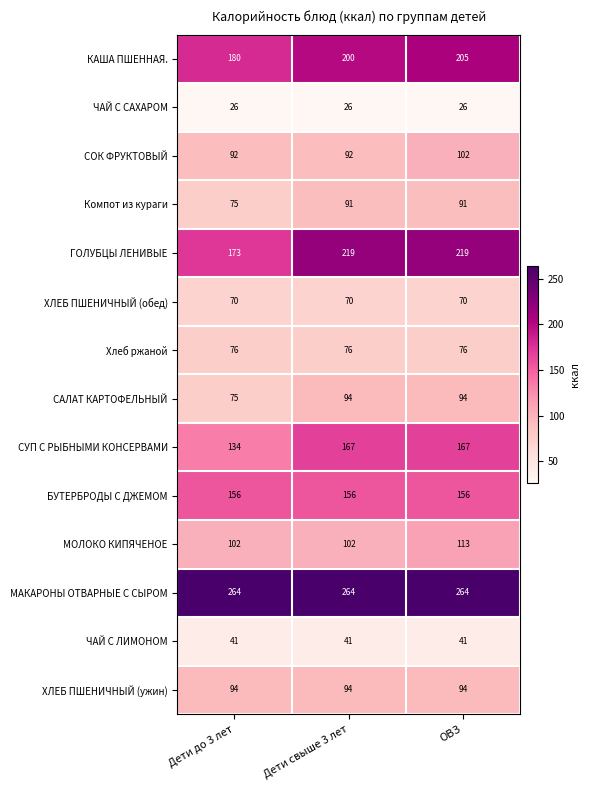

True or false: Компот из кураги has a value of 50 at Дети до 3 лет.

False